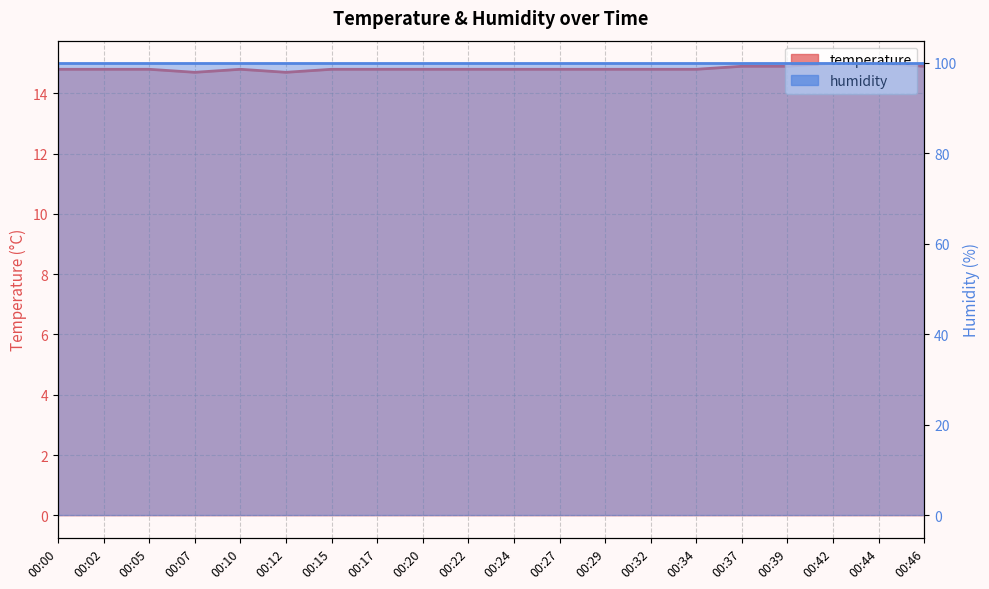

At which category does the chart reach its minimum across all series?

00:07